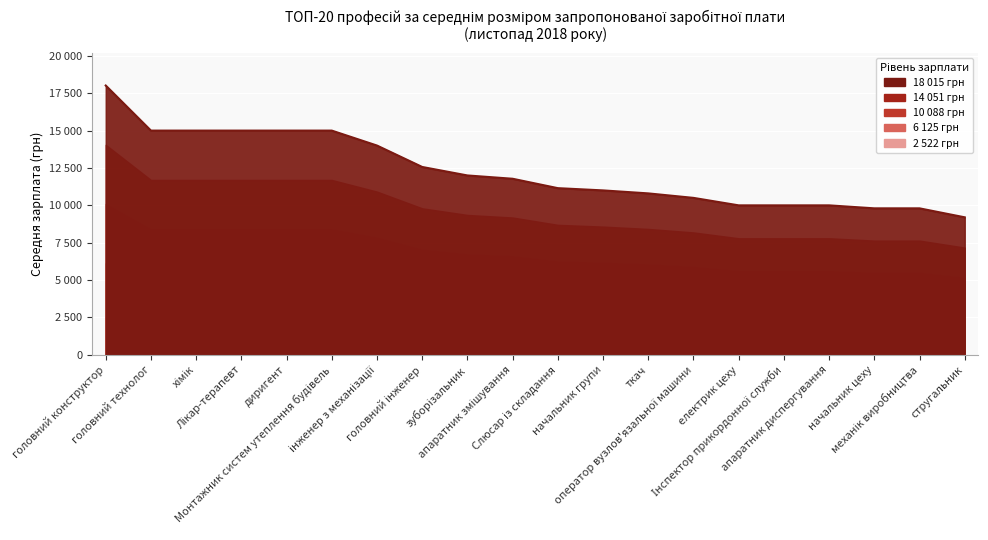

List the labels in order of value, smallest first.

стругальник, начальник цеху, механік виробництва, електрик цеху, Інспектор прикордонної служби, апаратник диспергування, оператор вузлов'язальної машини, ткач, начальник групи, Слюсар із складання, апаратник змішування, зуборізальник, головний інженер, інженер з механізації, головний технолог, хімік, Лікар-терапевт, диригент, Монтажник систем утеплення будівель, головний конструктор